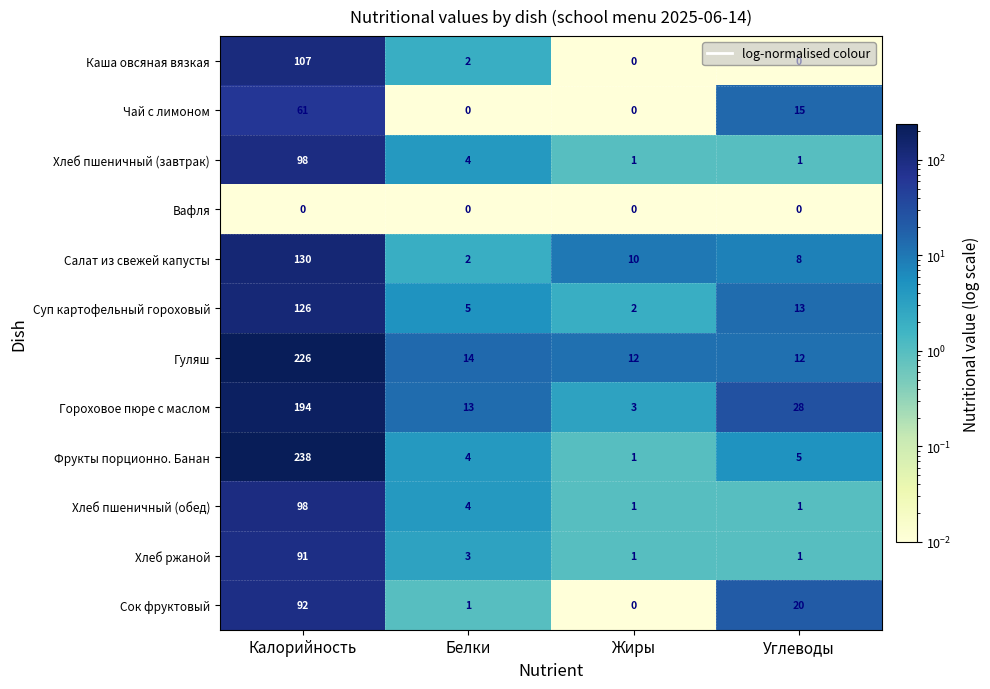

True or false: Каша овсяная вязкая has a value of -70 at Углеводы.

False